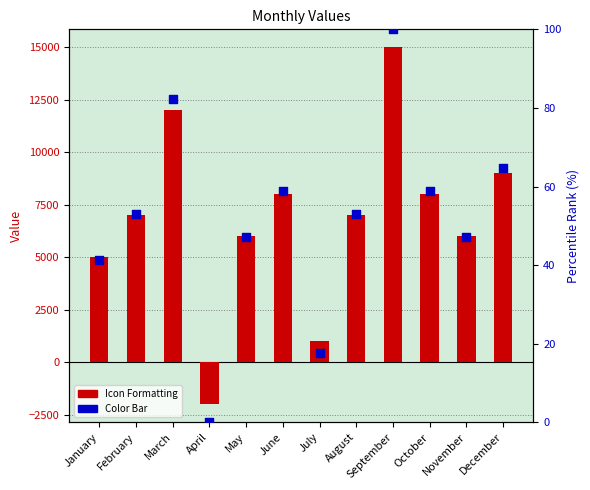

At which category is the sum across all series the highest?

September